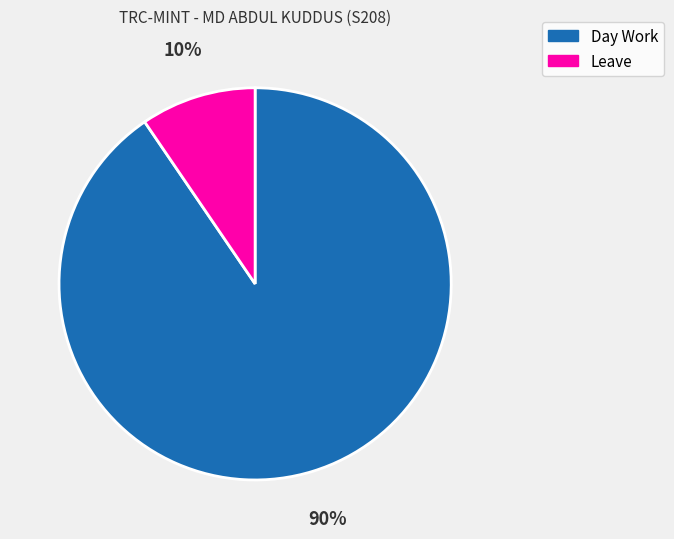

Combined, do Leave and Day Work account for over 50%?

Yes